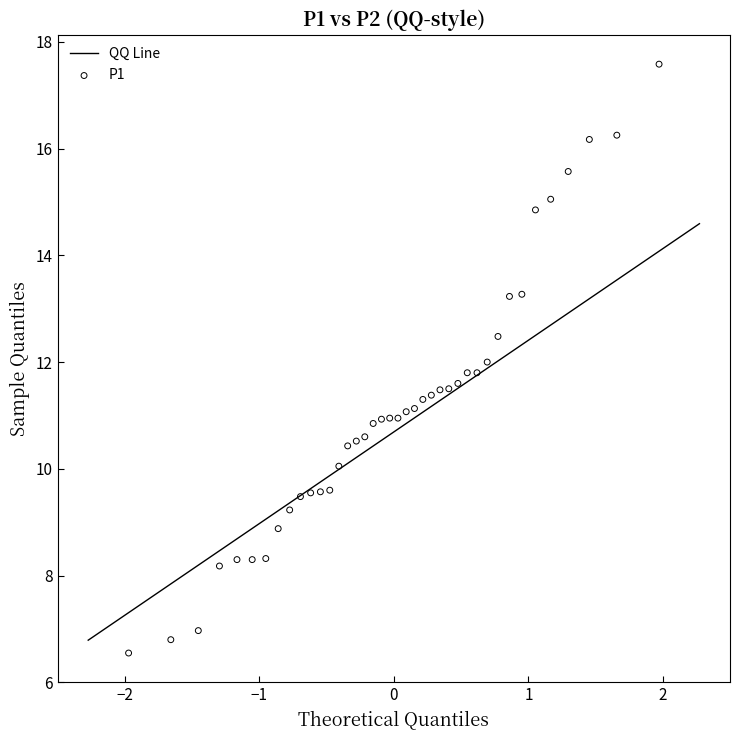

What is the range of X values (max minus min)?

3.9